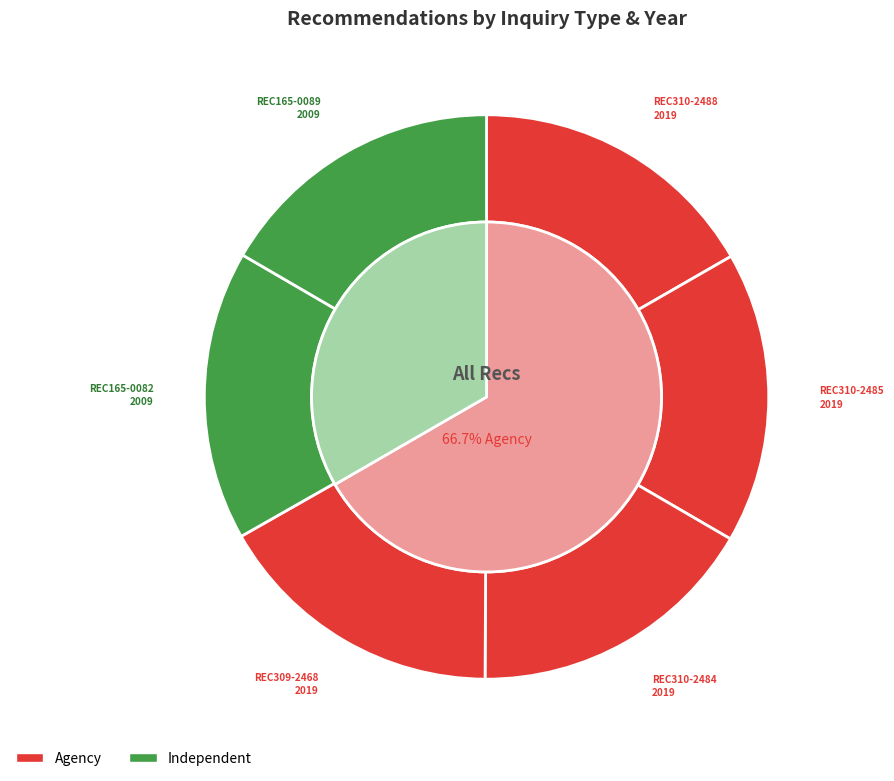

Which category has the biggest portion of the pie?

REC310-2488